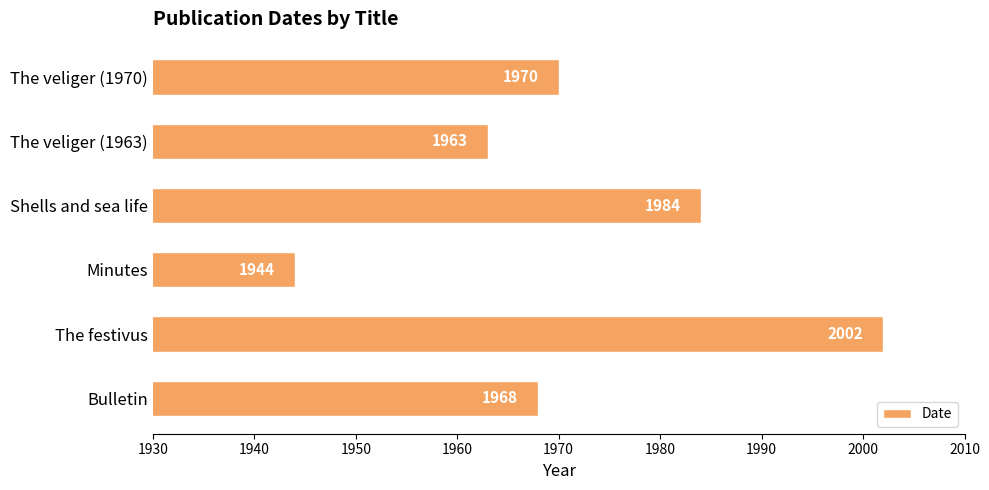

At which category does the chart reach its minimum across all series?

Minutes